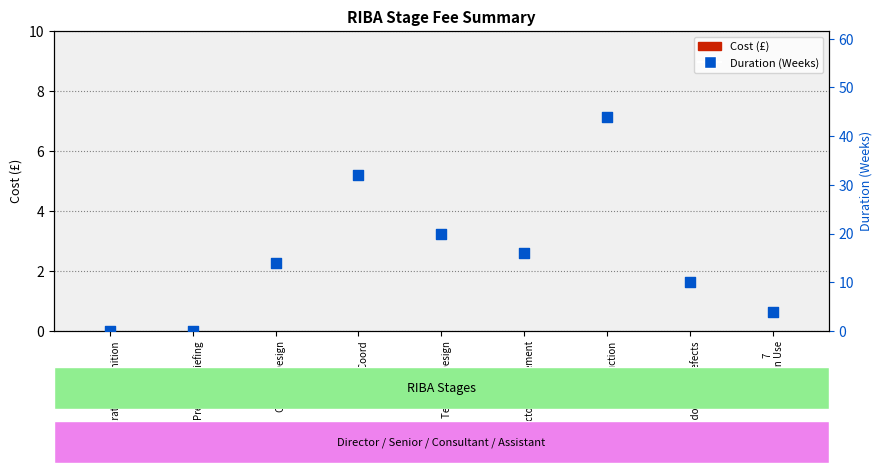

Which series has the largest Y range (max minus min)?

Duration (Weeks)